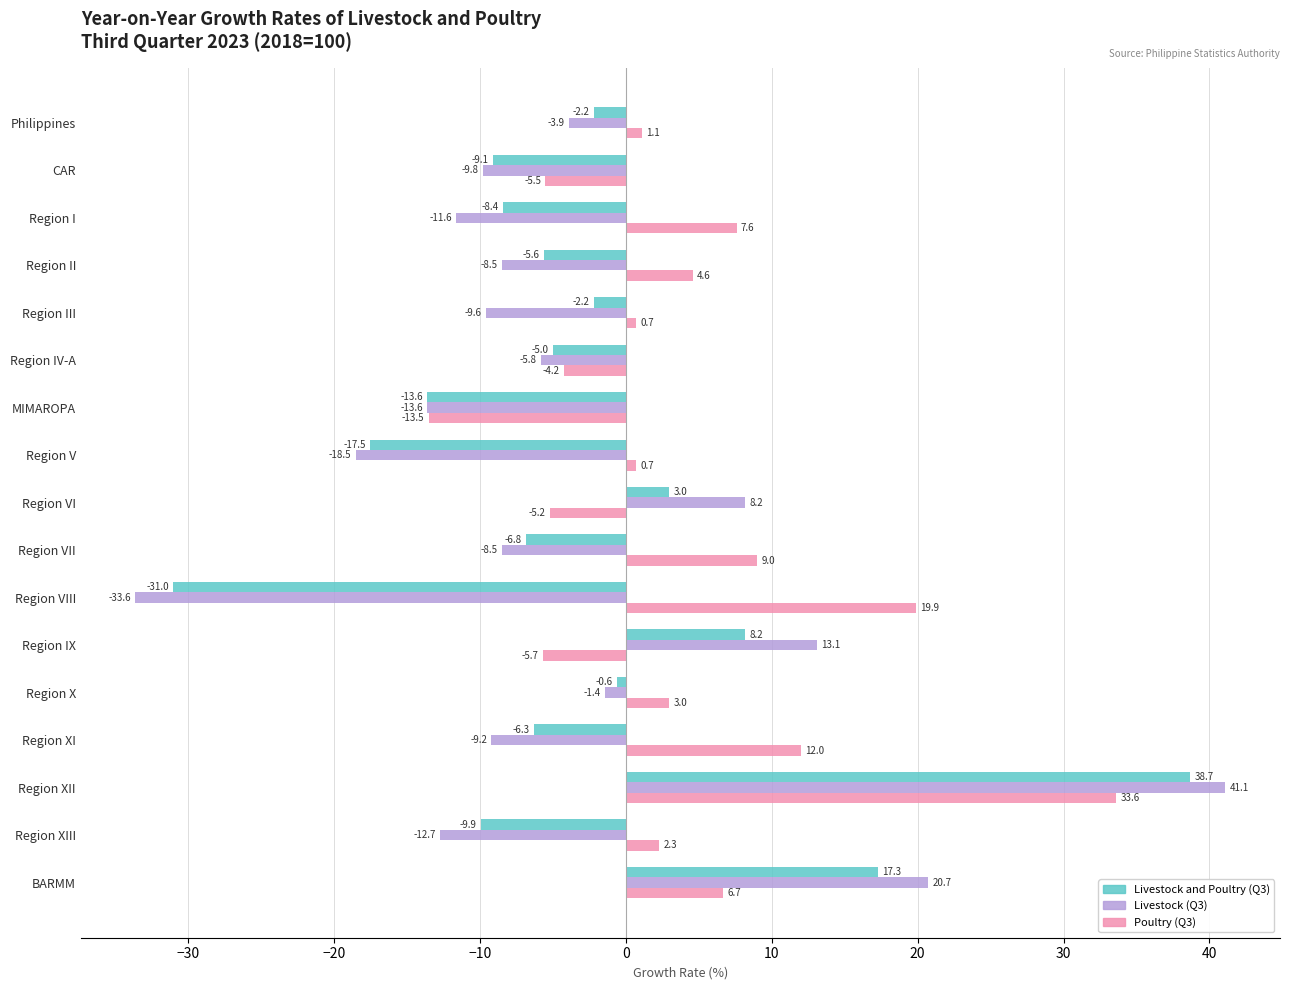

What is the sum of all Livestock and Poultry (Q3) values?

-51.0